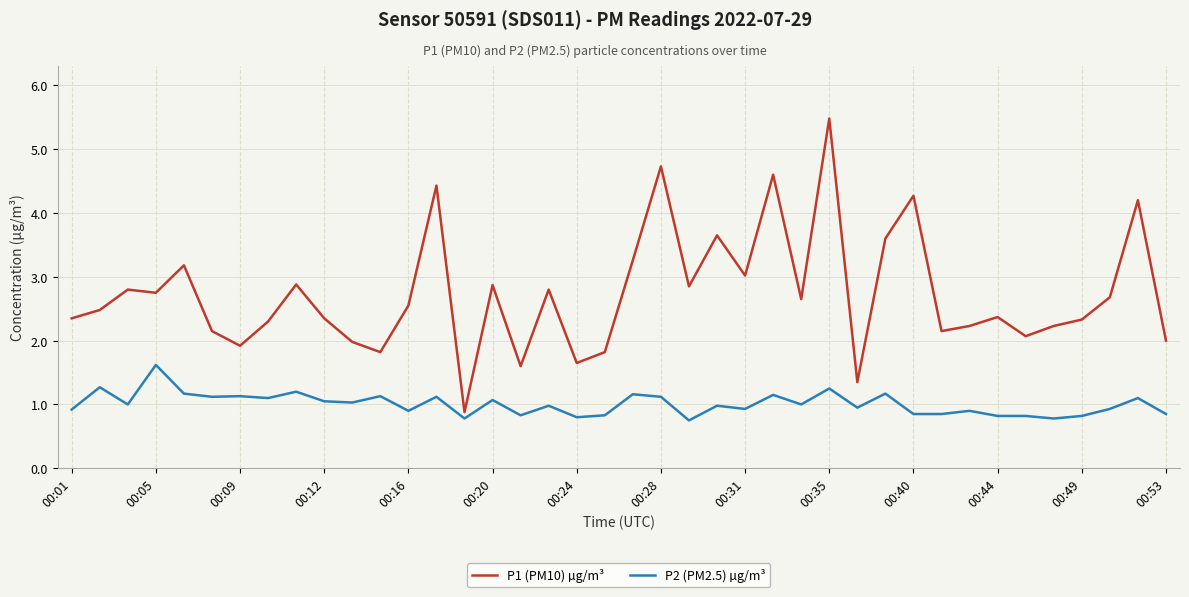

At how many categories does at least one series exceed 5?

1